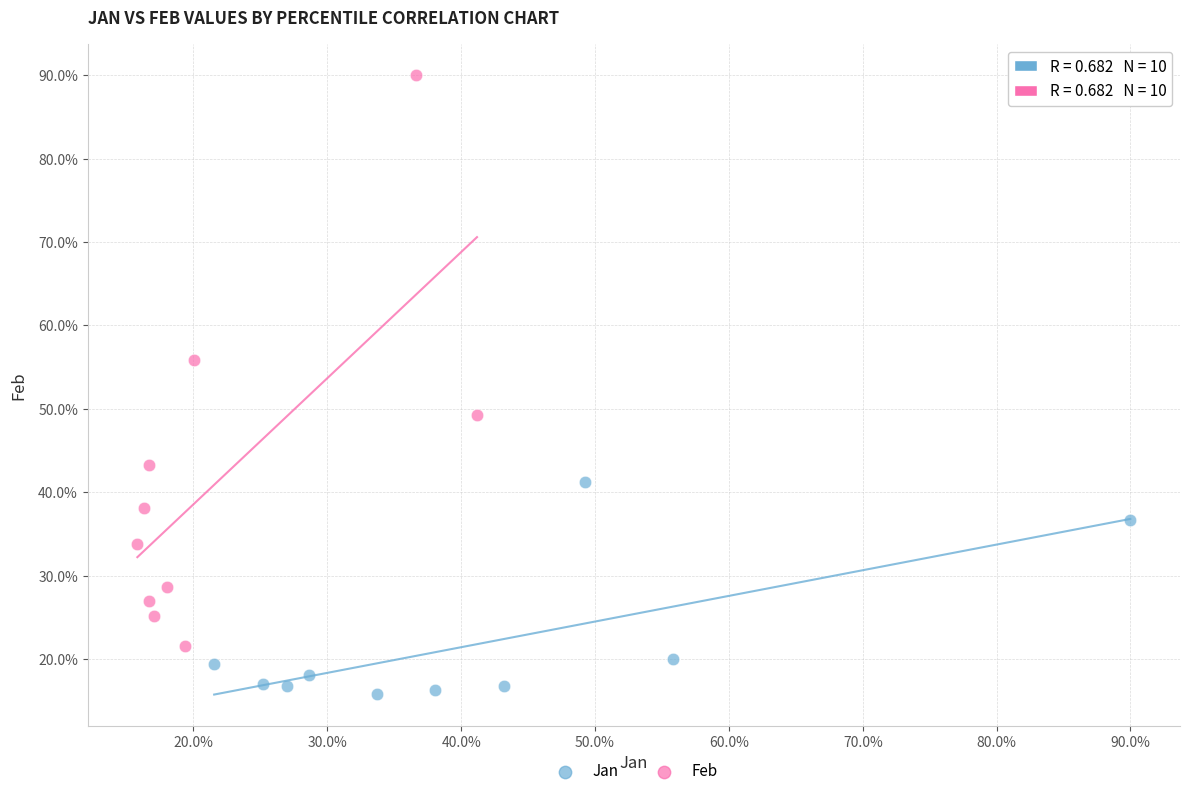

Which series has the widest spread of Y values?

Feb